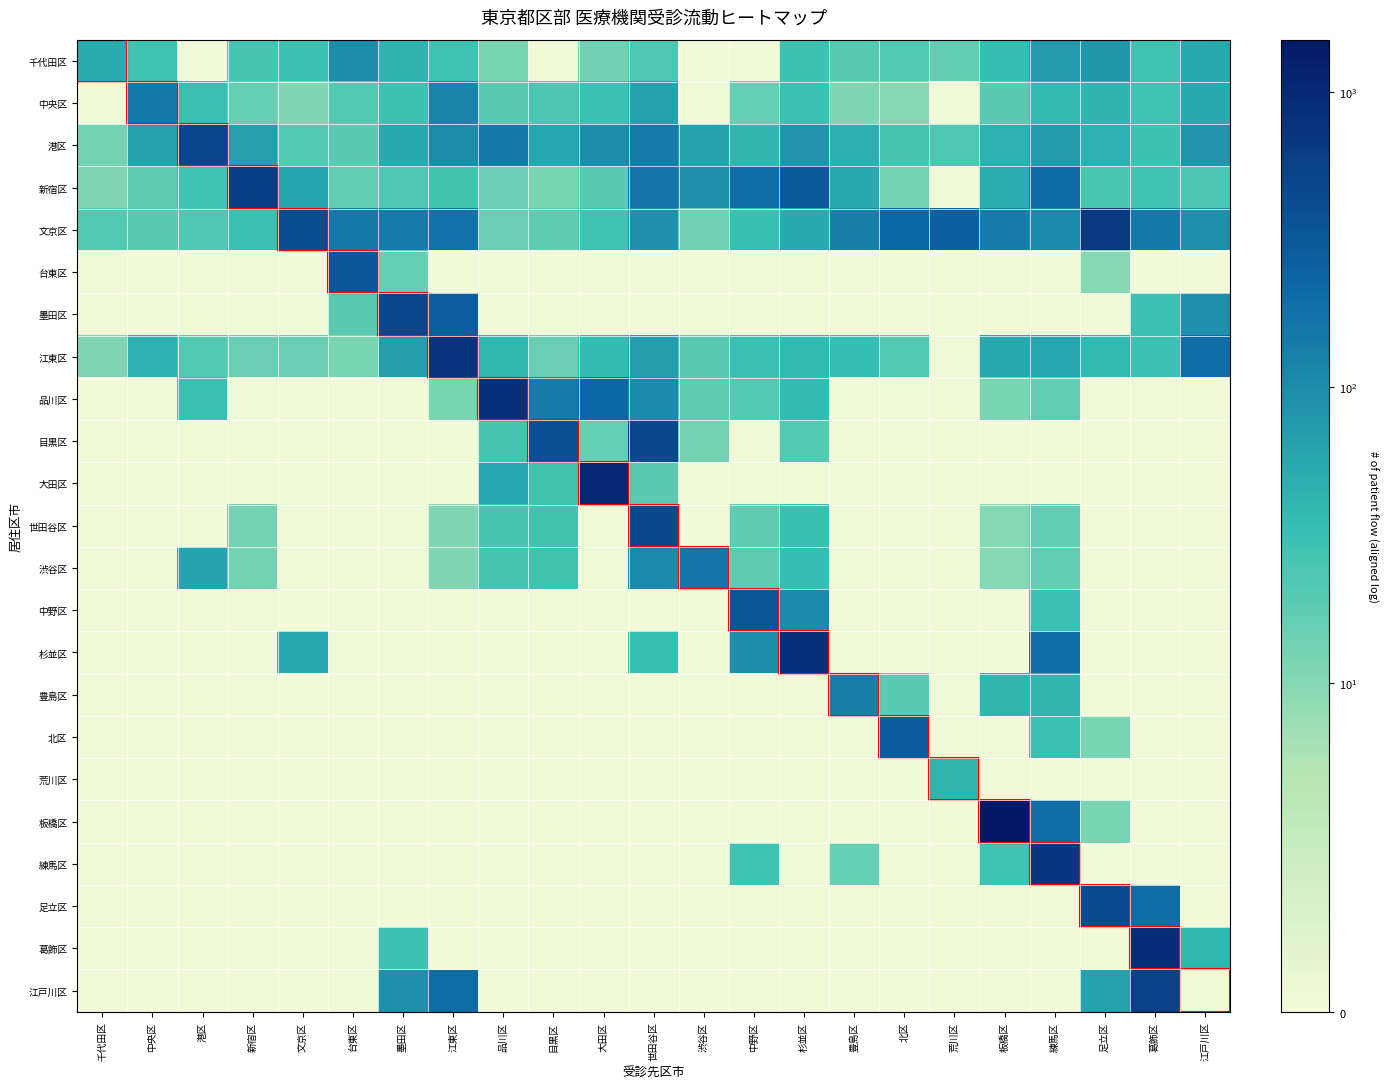

Reading left to right, transcribe all the data shown in this chart.

千代田区: 千代田区=51	中央区=28	港区=0	新宿区=26	文京区=30	台東区=98	墨田区=42	江東区=28	品川区=12	目黒区=0	大田区=14	世田谷区=23	渋谷区=0	中野区=0	杉並区=29	豊島区=20	北区=21	荒川区=17	板橋区=34	練馬区=74	足立区=80	葛飾区=28	江戸川区=55
中央区: 千代田区=0	中央区=148	港区=32	新宿区=16	文京区=11	台東区=21	墨田区=29	江東区=119	品川区=20	目黒区=24	大田区=31	世田谷区=64	渋谷区=0	中野区=16	杉並区=30	豊島区=11	北区=10	荒川区=0	板橋区=19	練馬区=37	足立区=43	葛飾区=28	江戸川区=53
港区: 千代田区=13	中央区=65	港区=489	新宿区=67	文京区=21	台東区=19	墨田区=53	江東区=99	品川区=147	目黒区=58	大田区=97	世田谷区=141	渋谷区=61	中野区=41	杉並区=83	豊島区=48	北区=26	荒川区=23	板橋区=45	練馬区=72	足立区=46	葛飾区=29	江戸川区=82
新宿区: 千代田区=11	中央区=18	港区=28	新宿区=592	文京区=59	台東区=17	墨田区=23	江東区=27	品川区=15	目黒区=12	大田区=20	世田谷区=161	渋谷区=91	中野区=191	杉並区=320	豊島区=56	北区=13	荒川区=0	板橋区=50	練馬区=197	足立区=25	葛飾区=28	江戸川区=24
文京区: 千代田区=21	中央区=19	港区=22	新宿区=31	文京区=406	台東区=147	墨田区=142	江東区=170	品川区=15	目黒区=18	大田区=28	世田谷区=88	渋谷区=14	中野区=33	杉並区=52	豊島区=129	北区=229	荒川区=256	板橋区=137	練馬区=105	足立区=661	葛飾区=150	江戸川区=92
台東区: 千代田区=0	中央区=0	港区=0	新宿区=0	文京区=0	台東区=341	墨田区=16	江東区=0	品川区=0	目黒区=0	大田区=0	世田谷区=0	渋谷区=0	中野区=0	杉並区=0	豊島区=0	北区=0	荒川区=0	板橋区=0	練馬区=0	足立区=10	葛飾区=0	江戸川区=0
墨田区: 千代田区=0	中央区=0	港区=0	新宿区=0	文京区=0	台東区=19	墨田区=485	江東区=272	品川区=0	目黒区=0	大田区=0	世田谷区=0	渋谷区=0	中野区=0	杉並区=0	豊島区=0	北区=0	荒川区=0	板橋区=0	練馬区=0	足立区=0	葛飾区=31	江戸川区=92
江東区: 千代田区=11	中央区=45	港区=21	新宿区=15	文京区=15	台東区=12	墨田区=69	江東区=764	品川区=40	目黒区=15	大田区=36	世田谷区=69	渋谷区=19	中野区=32	杉並区=38	豊島区=34	北区=21	荒川区=0	板橋区=54	練馬区=57	足立区=38	葛飾区=30	江戸川区=191
品川区: 千代田区=0	中央区=0	港区=32	新宿区=0	文京区=0	台東区=0	墨田区=0	江東区=12	品川区=833	目黒区=145	大田区=223	世田谷区=107	渋谷区=18	中野区=21	杉並区=36	豊島区=0	北区=0	荒川区=0	板橋区=12	練馬区=17	足立区=0	葛飾区=0	江戸川区=0
目黒区: 千代田区=0	中央区=0	港区=0	新宿区=0	文京区=0	台東区=0	墨田区=0	江東区=0	品川区=26	目黒区=394	大田区=16	世田谷区=468	渋谷区=13	中野区=0	杉並区=21	豊島区=0	北区=0	荒川区=0	板橋区=0	練馬区=0	足立区=0	葛飾区=0	江戸川区=0
大田区: 千代田区=0	中央区=0	港区=0	新宿区=0	文京区=0	台東区=0	墨田区=0	江東区=0	品川区=57	目黒区=27	大田区=1022	世田谷区=19	渋谷区=0	中野区=0	杉並区=0	豊島区=0	北区=0	荒川区=0	板橋区=0	練馬区=0	足立区=0	葛飾区=0	江戸川区=0
世田谷区: 千代田区=0	中央区=0	港区=0	新宿区=13	文京区=0	台東区=0	墨田区=0	江東区=11	品川区=26	目黒区=27	大田区=0	世田谷区=472	渋谷区=0	中野区=18	杉並区=33	豊島区=0	北区=0	荒川区=0	板橋区=10	練馬区=17	足立区=0	葛飾区=0	江戸川区=0
渋谷区: 千代田区=0	中央区=0	港区=60	新宿区=13	文京区=0	台東区=0	墨田区=0	江東区=11	品川区=26	目黒区=27	大田区=0	世田谷区=102	渋谷区=160	中野区=18	杉並区=34	豊島区=0	北区=0	荒川区=0	板橋区=10	練馬区=17	足立区=0	葛飾区=0	江戸川区=0
中野区: 千代田区=0	中央区=0	港区=0	新宿区=0	文京区=0	台東区=0	墨田区=0	江東区=0	品川区=0	目黒区=0	大田区=0	世田谷区=0	渋谷区=0	中野区=352	杉並区=102	豊島区=0	北区=0	荒川区=0	板橋区=0	練馬区=32	足立区=0	葛飾区=0	江戸川区=0
杉並区: 千代田区=0	中央区=0	港区=0	新宿区=0	文京区=55	台東区=0	墨田区=0	江東区=0	品川区=0	目黒区=0	大田区=0	世田谷区=33	渋谷区=0	中野区=95	杉並区=835	豊島区=0	北区=0	荒川区=0	板橋区=0	練馬区=193	足立区=0	葛飾区=0	江戸川区=0
豊島区: 千代田区=0	中央区=0	港区=0	新宿区=0	文京区=0	台東区=0	墨田区=0	江東区=0	品川区=0	目黒区=0	大田区=0	世田谷区=0	渋谷区=0	中野区=0	杉並区=0	豊島区=136	北区=19	荒川区=0	板橋区=41	練馬区=41	足立区=0	葛飾区=0	江戸川区=0
北区: 千代田区=0	中央区=0	港区=0	新宿区=0	文京区=0	台東区=0	墨田区=0	江東区=0	品川区=0	目黒区=0	大田区=0	世田谷区=0	渋谷区=0	中野区=0	杉並区=0	豊島区=0	北区=281	荒川区=0	板橋区=0	練馬区=31	足立区=12	葛飾区=0	江戸川区=0
荒川区: 千代田区=0	中央区=0	港区=0	新宿区=0	文京区=0	台東区=0	墨田区=0	江東区=0	品川区=0	目黒区=0	大田区=0	世田谷区=0	渋谷区=0	中野区=0	杉並区=0	豊島区=0	北区=0	荒川区=41	板橋区=0	練馬区=0	足立区=0	葛飾区=0	江戸川区=0
板橋区: 千代田区=0	中央区=0	港区=0	新宿区=0	文京区=0	台東区=0	墨田区=0	江東区=0	品川区=0	目黒区=0	大田区=0	世田谷区=0	渋谷区=0	中野区=0	杉並区=0	豊島区=0	北区=0	荒川区=0	板橋区=1477	練馬区=186	足立区=12	葛飾区=0	江戸川区=0
練馬区: 千代田区=0	中央区=0	港区=0	新宿区=0	文京区=0	台東区=0	墨田区=0	江東区=0	品川区=0	目黒区=0	大田区=0	世田谷区=0	渋谷区=0	中野区=28	杉並区=0	豊島区=16	北区=0	荒川区=0	板橋区=28	練馬区=709	足立区=0	葛飾区=0	江戸川区=0
足立区: 千代田区=0	中央区=0	港区=0	新宿区=0	文京区=0	台東区=0	墨田区=0	江東区=0	品川区=0	目黒区=0	大田区=0	世田谷区=0	渋谷区=0	中野区=0	杉並区=0	豊島区=0	北区=0	荒川区=0	板橋区=0	練馬区=0	足立区=425	葛飾区=194	江戸川区=0
葛飾区: 千代田区=0	中央区=0	港区=0	新宿区=0	文京区=0	台東区=0	墨田区=31	江東区=0	品川区=0	目黒区=0	大田区=0	世田谷区=0	渋谷区=0	中野区=0	杉並区=0	豊島区=0	北区=0	荒川区=0	板橋区=0	練馬区=0	足立区=0	葛飾区=909	江戸川区=40
江戸川区: 千代田区=0	中央区=0	港区=0	新宿区=0	文京区=0	台東区=0	墨田区=92	江東区=191	品川区=0	目黒区=0	大田区=0	世田谷区=0	渋谷区=0	中野区=0	杉並区=0	豊島区=0	北区=0	荒川区=0	板橋区=0	練馬区=0	足立区=65	葛飾区=557	江戸川区=0